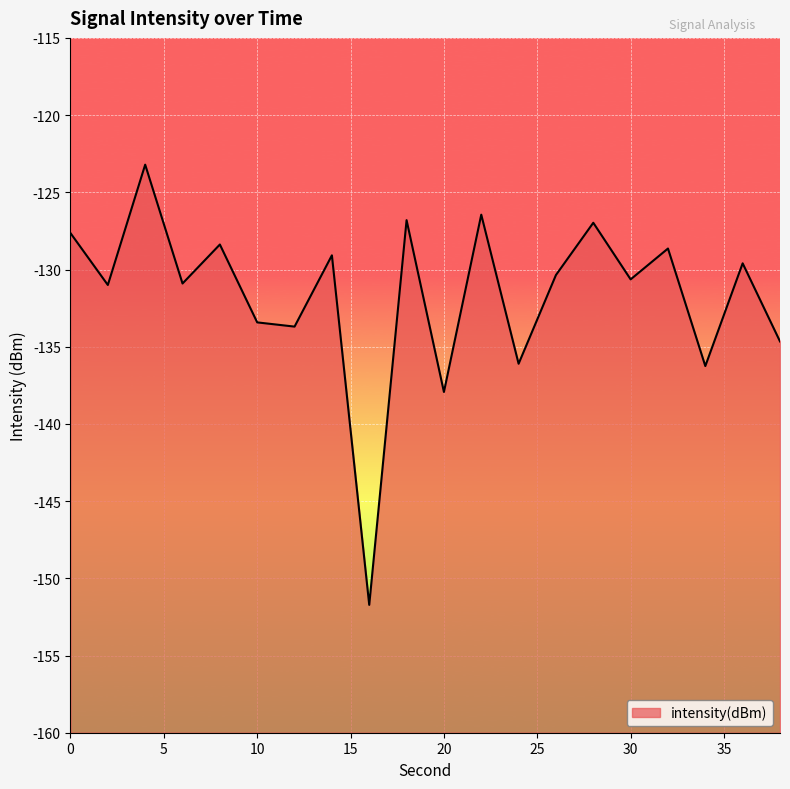

Reading left to right, list all the values displayed in this chart.

0=-127.6	2=-131.0	4=-123.2	6=-130.9	8=-128.4	10=-133.4	12=-133.7	14=-129.1	16=-151.7	18=-126.8	20=-137.9	22=-126.4	24=-136.1	26=-130.4	28=-127.0	30=-130.6	32=-128.6	34=-136.3	36=-129.6	38=-134.7